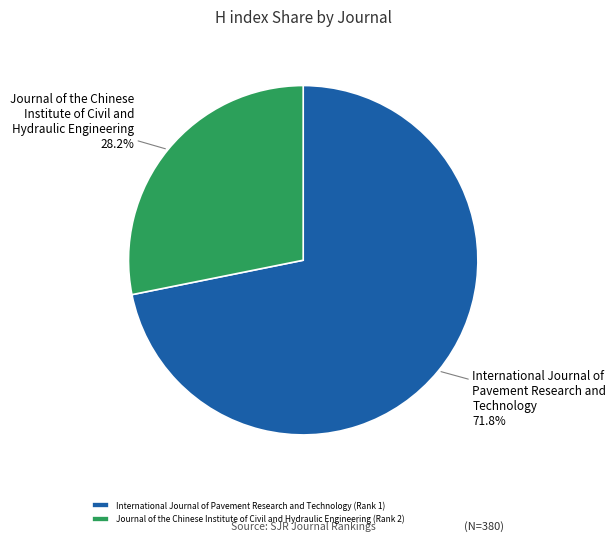

Which slice is the largest?

International Journal of Pavement Research and Technology (Rank 1)